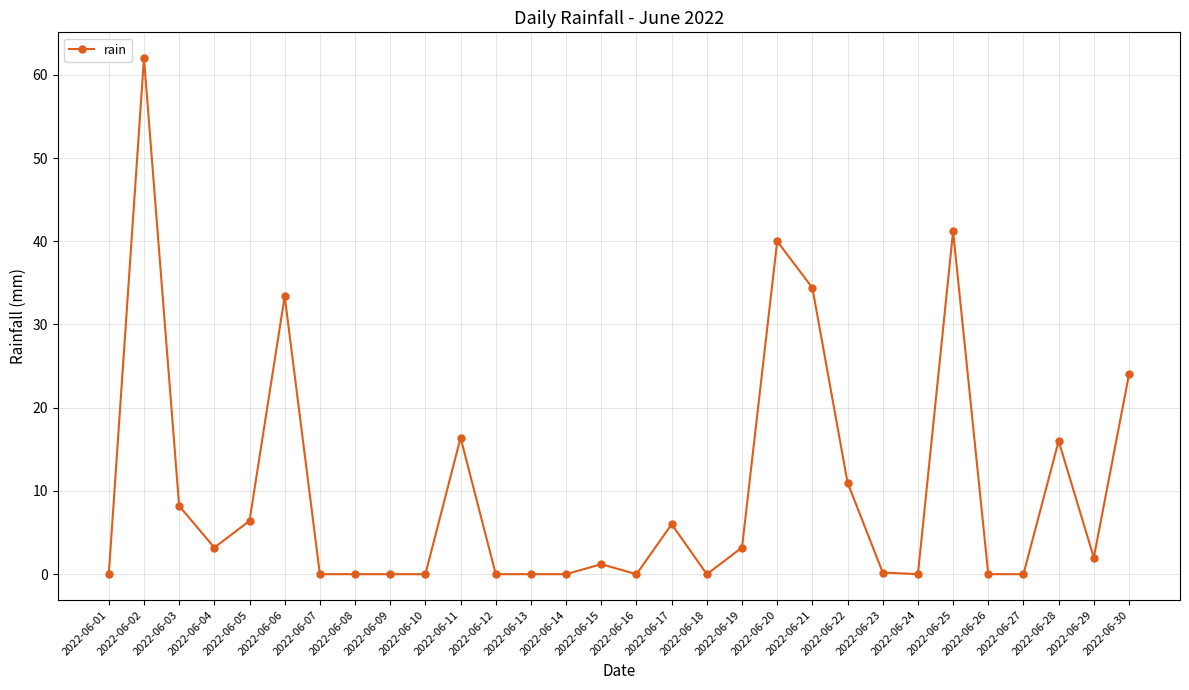

Between 2022-06-22 and 2022-06-13, which is larger?

2022-06-22